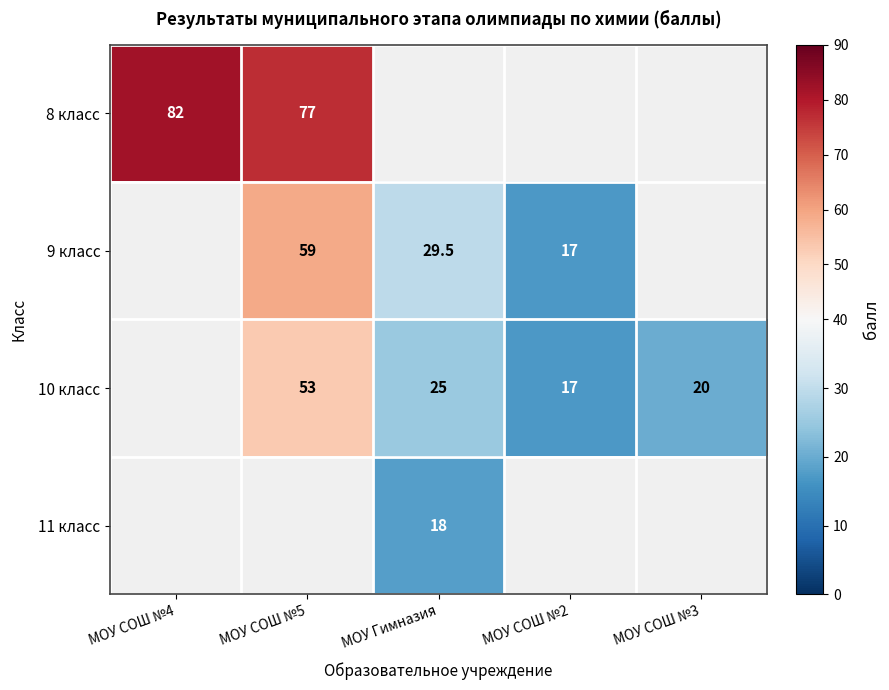

What is the difference between the 10 класс values at МОУ СОШ №3 and МОУ СОШ №5?

33.0